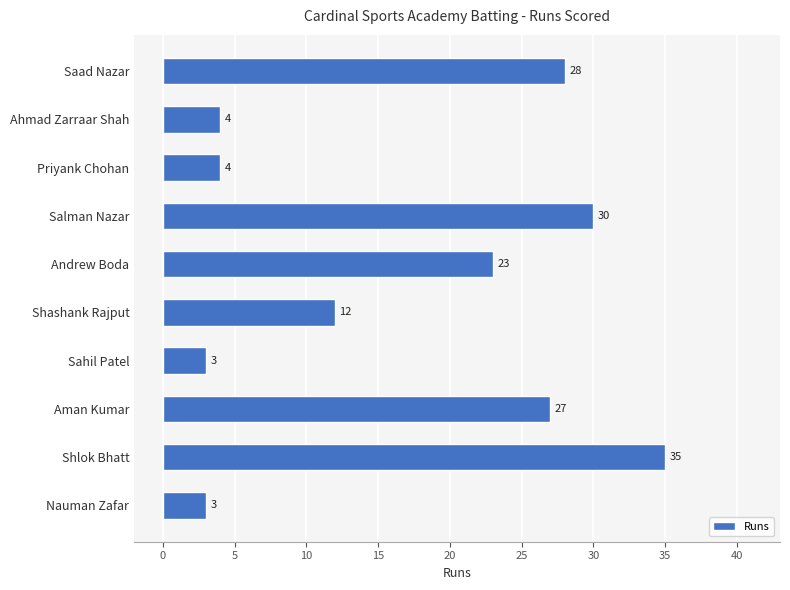

The value at Salman Nazar is 30. True or false?

True